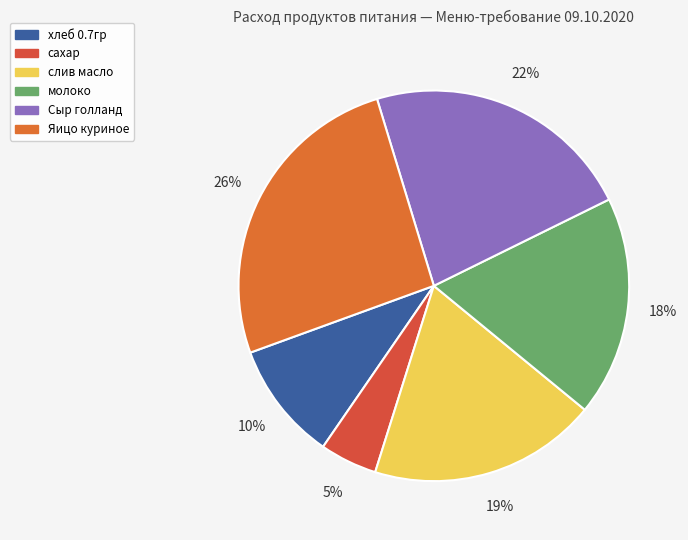

Rank the categories by value from lowest to highest.

сахар, хлеб 0.7гр, молоко, слив масло, Сыр голланд, Яицо куриное